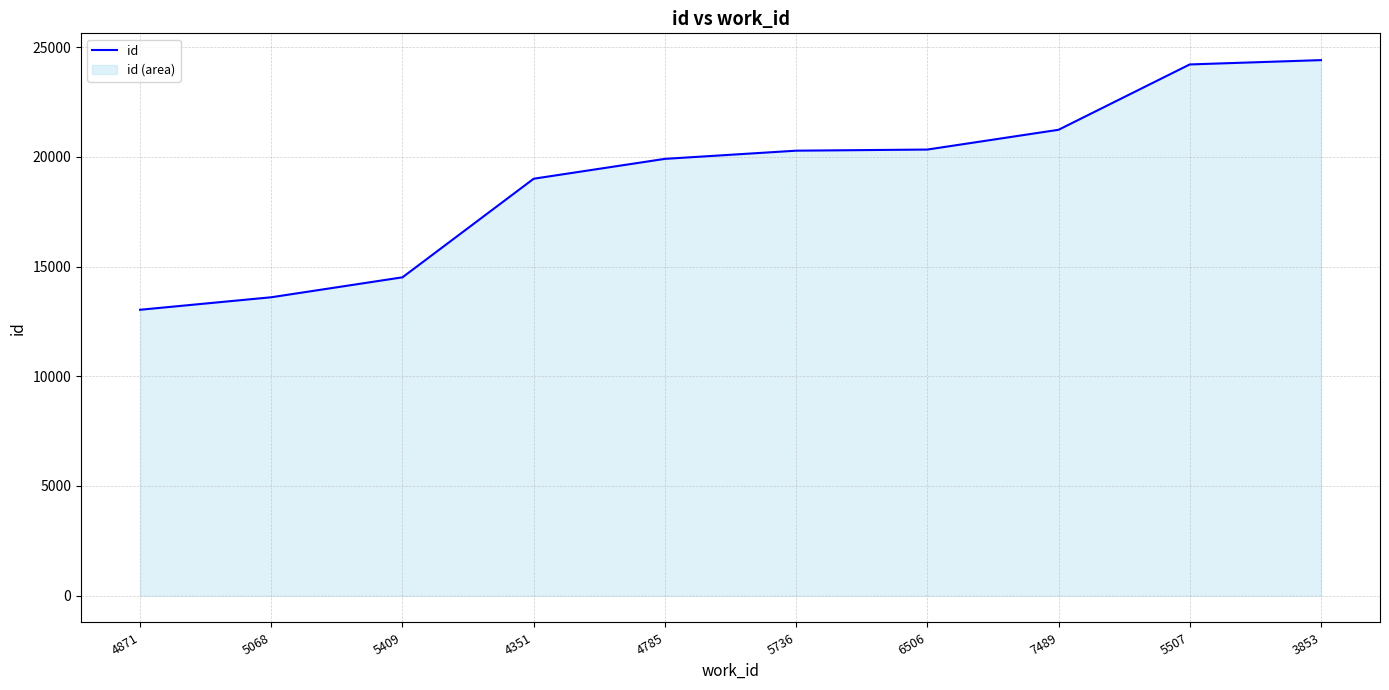

What is the smallest value displayed?

13030